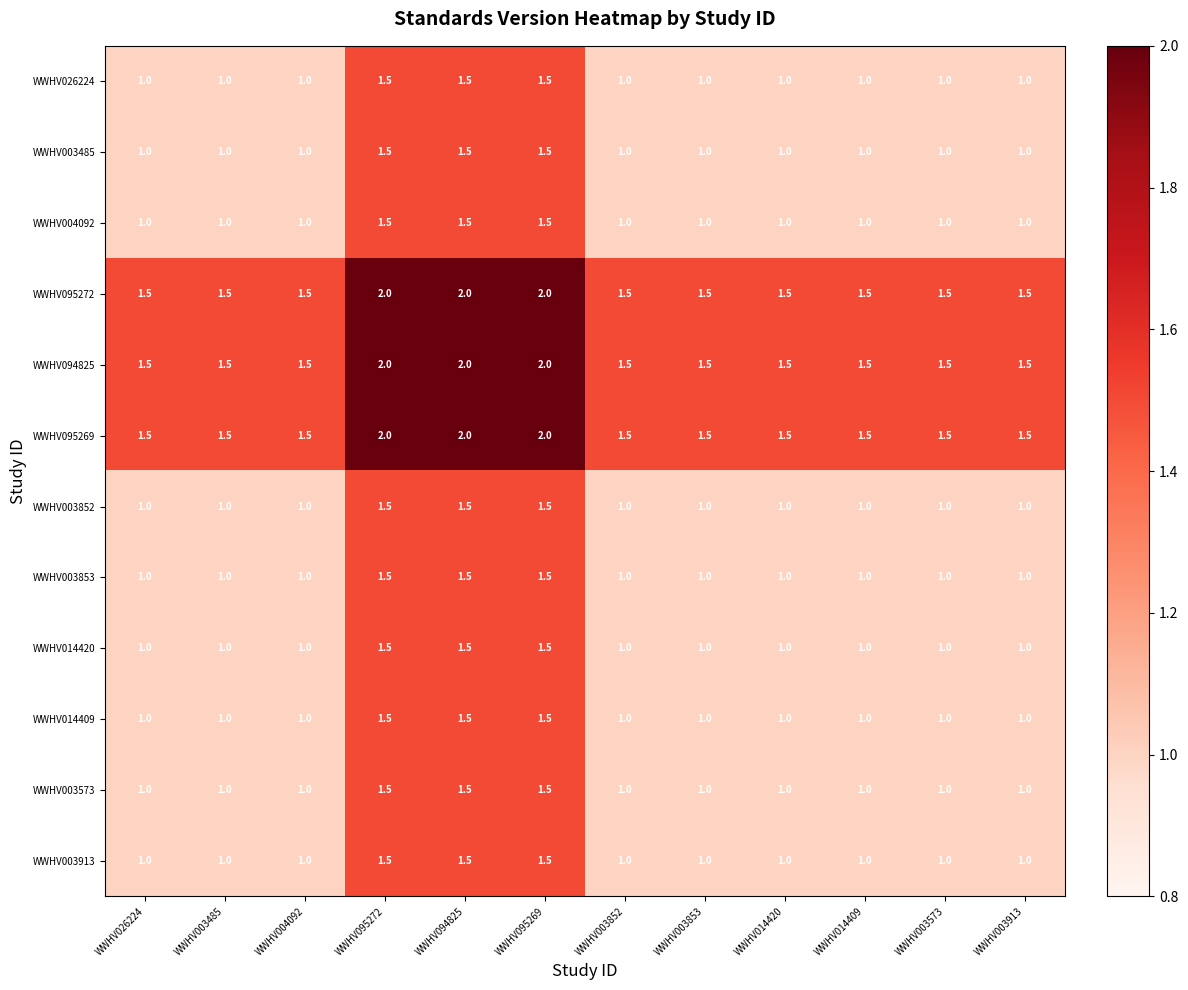

What is the difference between the highest and lowest values at WWHV026224?

0.5